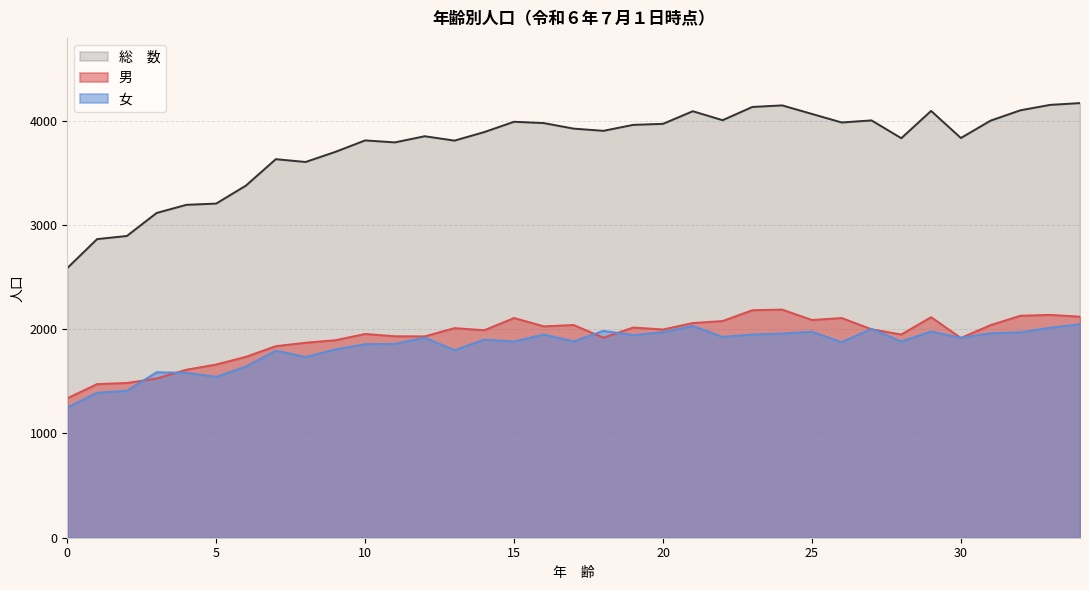

Reading left to right, extract all data points from this chart.

男: 0=1338	1=1474	2=1485	3=1528	4=1612	5=1662	6=1736	7=1838	8=1871	9=1895	10=1955	11=1933	12=1932	13=2011	14=1991	15=2108	16=2028	17=2041	18=1919	19=2017	20=1998	21=2060	22=2079	23=2183	24=2189	25=2089	26=2108	27=2000	28=1950	29=2116	30=1917	31=2040	32=2130	33=2138	34=2121
女: 0=1249	1=1391	2=1410	3=1588	4=1582	5=1544	6=1643	7=1794	8=1734	9=1807	10=1857	11=1860	12=1920	13=1799	14=1901	15=1883	16=1950	17=1884	18=1985	19=1944	20=1973	21=2032	22=1927	23=1950	24=1959	25=1977	26=1876	27=2004	28=1883	29=1979	30=1918	31=1962	32=1971	33=2015	34=2049
総　数: 0=2587	1=2865	2=2895	3=3116	4=3194	5=3206	6=3379	7=3632	8=3605	9=3702	10=3812	11=3793	12=3852	13=3810	14=3892	15=3991	16=3978	17=3925	18=3904	19=3961	20=3971	21=4092	22=4006	23=4133	24=4148	25=4066	26=3984	27=4004	28=3833	29=4095	30=3835	31=4002	32=4101	33=4153	34=4170